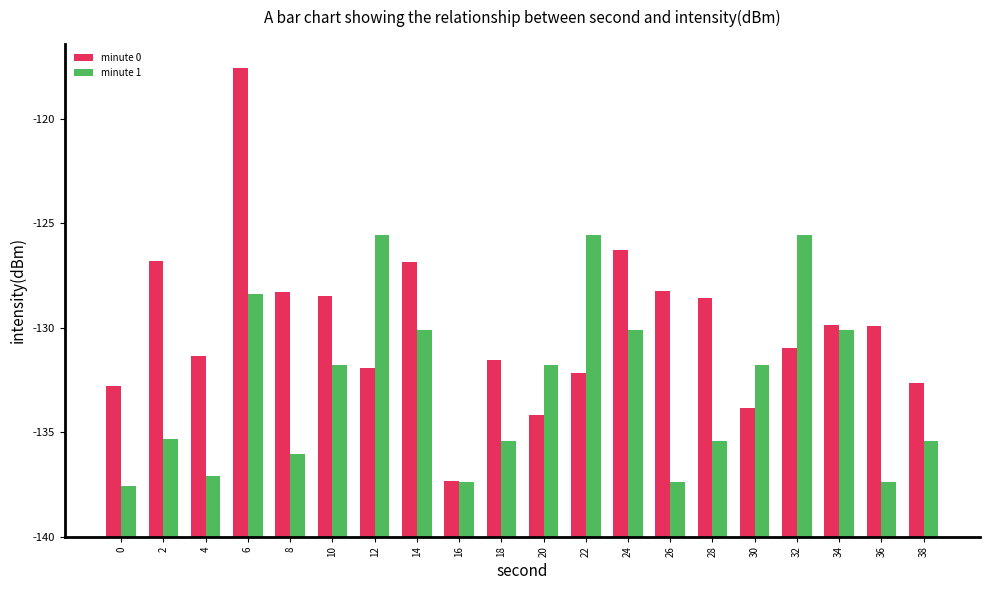

Rank the series at 28 from lowest to highest value.

minute 1, minute 0